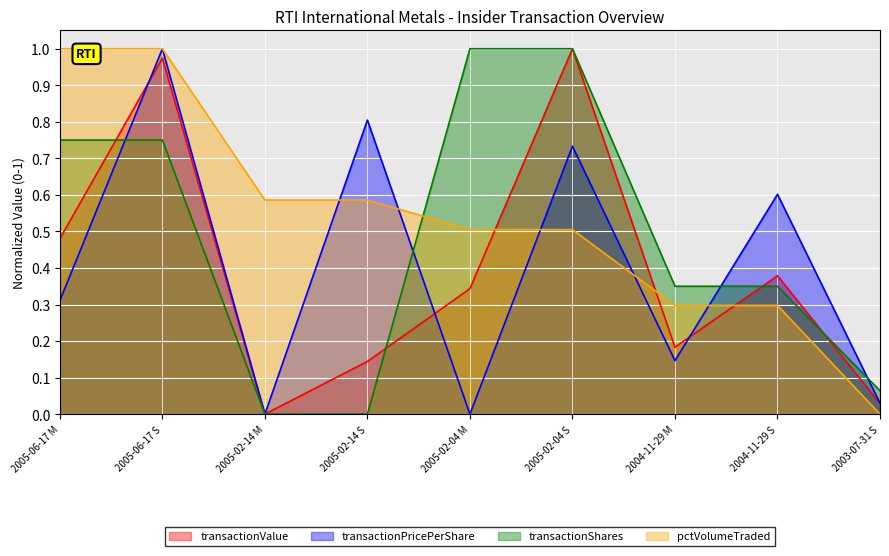

The transactionShares series shows 1.1 at 2005-06-17 S. True or false?

False